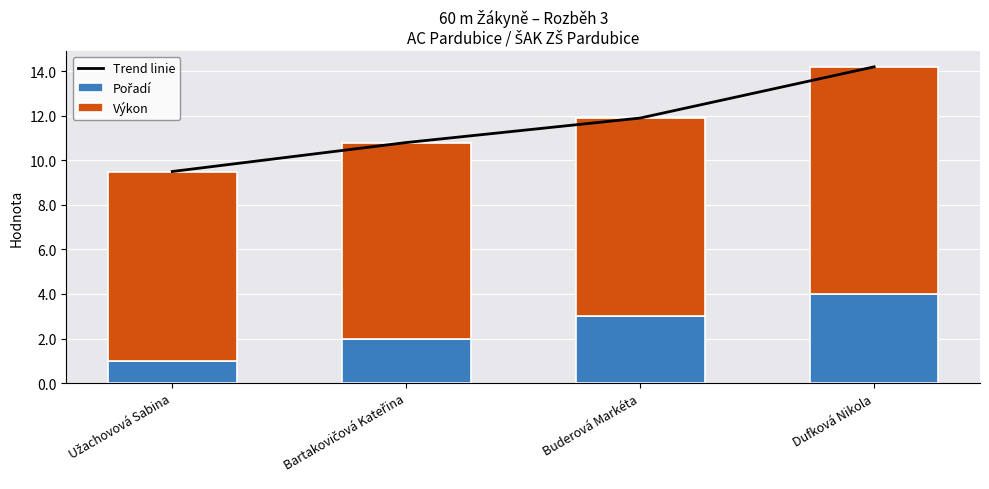

What position from the left is Užachovová Sabina?

1